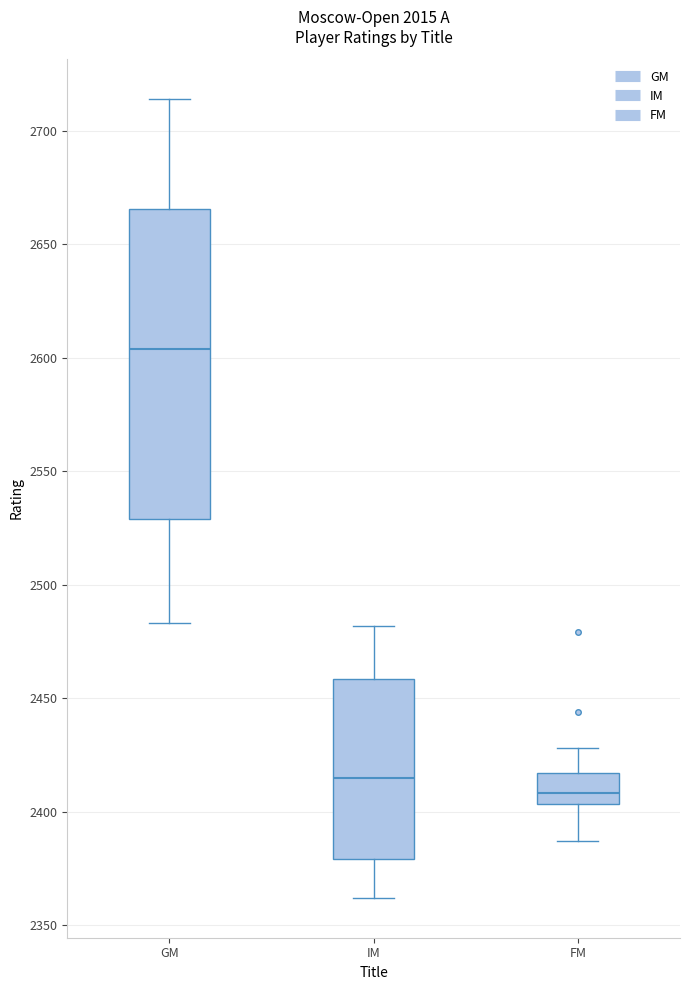

Reading left to right, transcribe this box plot: for each box, give where its median line is, the range the box spans, and where its two whiskers end, as read against the y-axis. The values are not printed on the chart, so give them approximately, as read against the axis.

GM: median 2605, box 2530 to 2665, whiskers 2485 to 2715
IM: median 2415, box 2380 to 2460, whiskers 2360 to 2480
FM: median 2410, box 2405 to 2415, whiskers 2385 to 2430